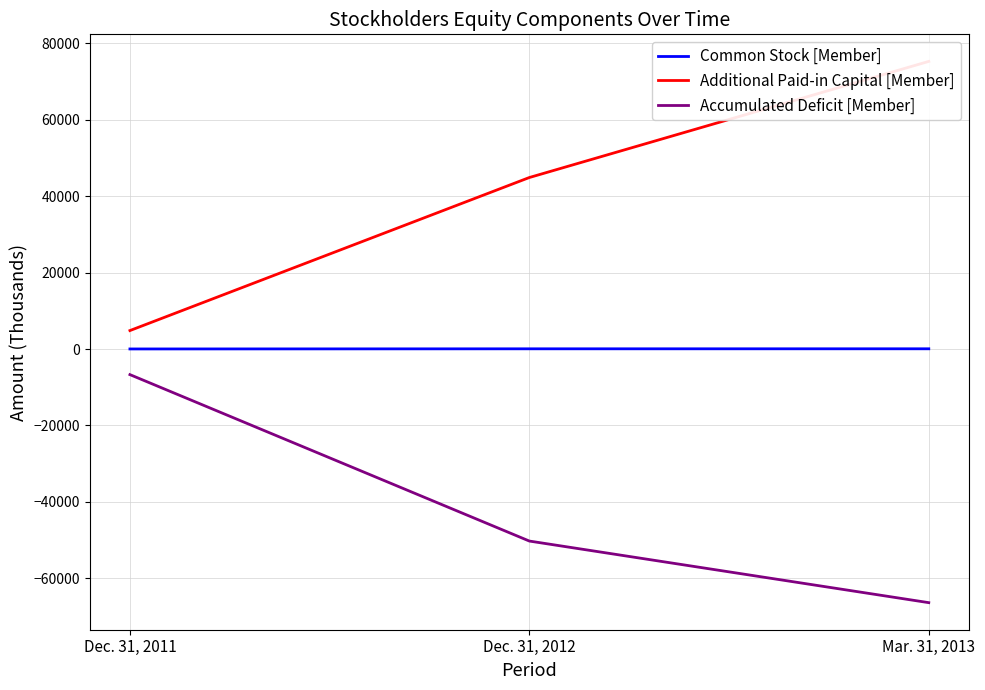

What is the label of the 2nd point from the right?

Dec. 31, 2012